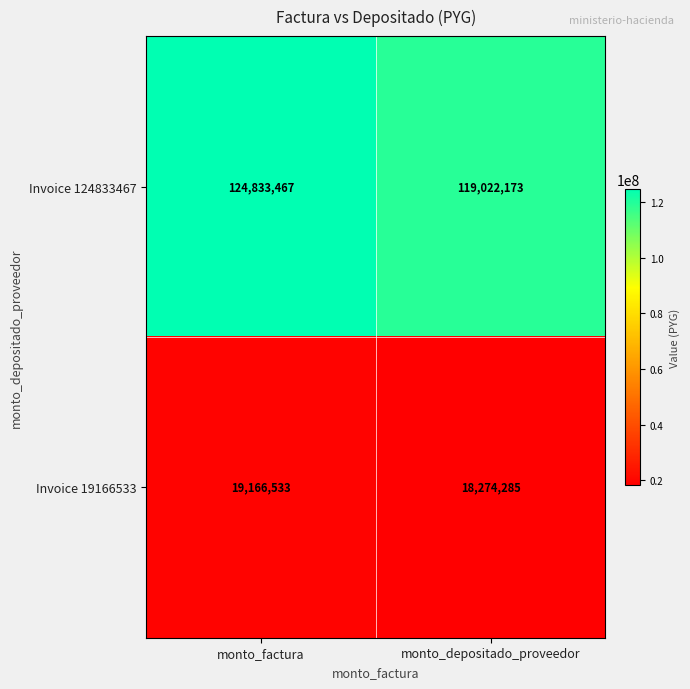

Reading left to right, list all the values displayed in this chart.

Invoice 124833467: monto_factura=124833467	monto_depositado_proveedor=119022173
Invoice 19166533: monto_factura=19166533	monto_depositado_proveedor=18274285